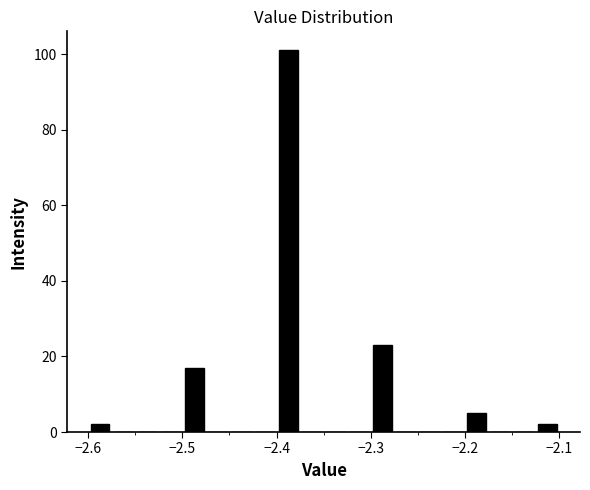

Read against the x-axis, roughly where is the centre of the tallest bar?

-2.39